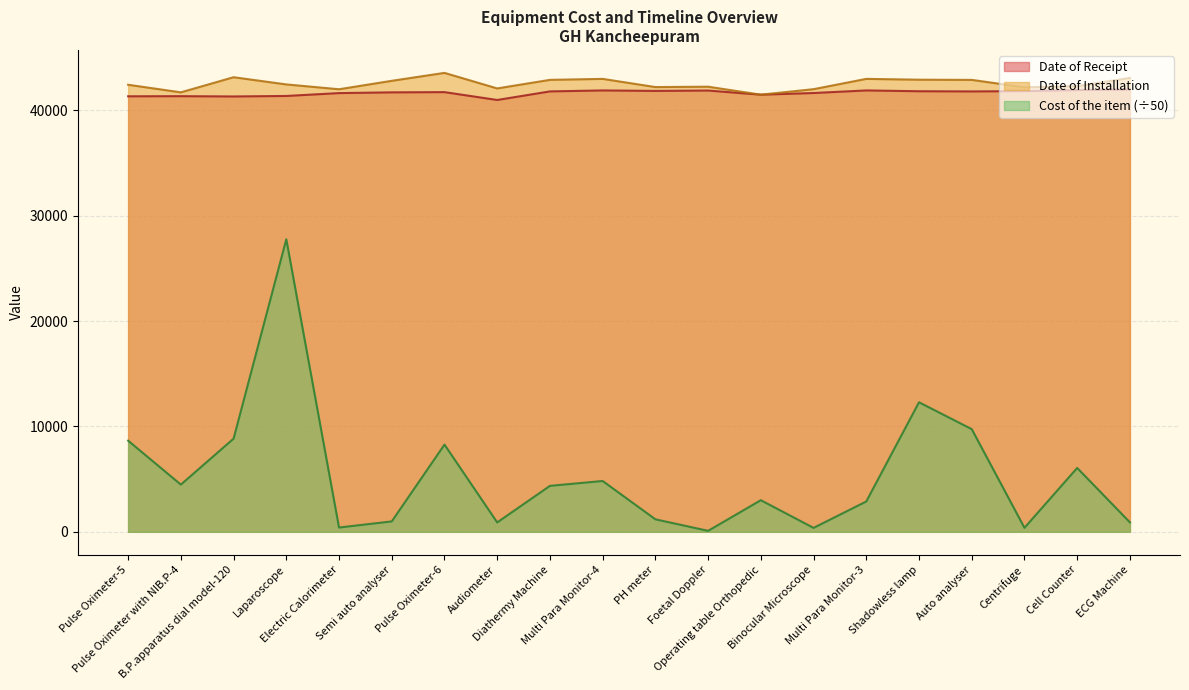

Is it true that Date of Installation equals 42081.0 at Audiometer?

True